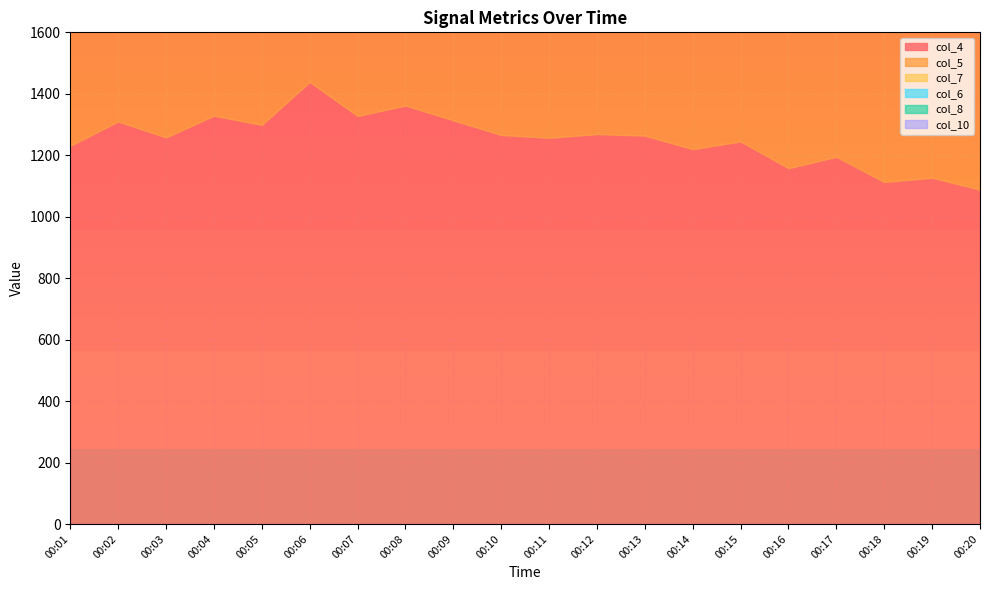

Rank the categories by col_6 value from lowest to highest.

00:20, 00:18, 00:13, 00:15, 00:09, 00:17, 00:19, 00:16, 00:01, 00:02, 00:12, 00:11, 00:14, 00:06, 00:05, 00:07, 00:04, 00:10, 00:08, 00:03